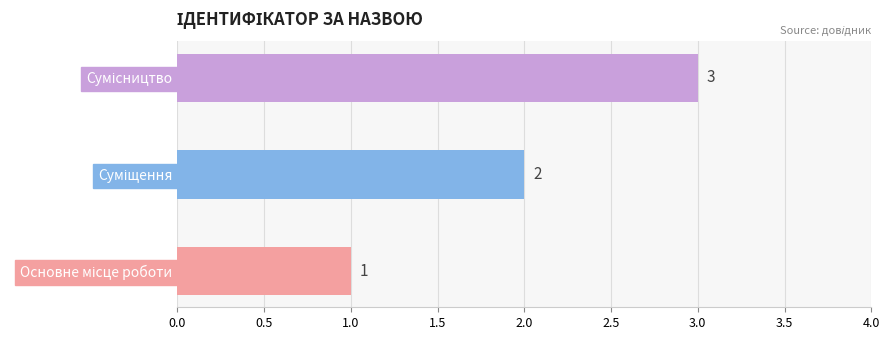

How many values are between 1 and 3?

3